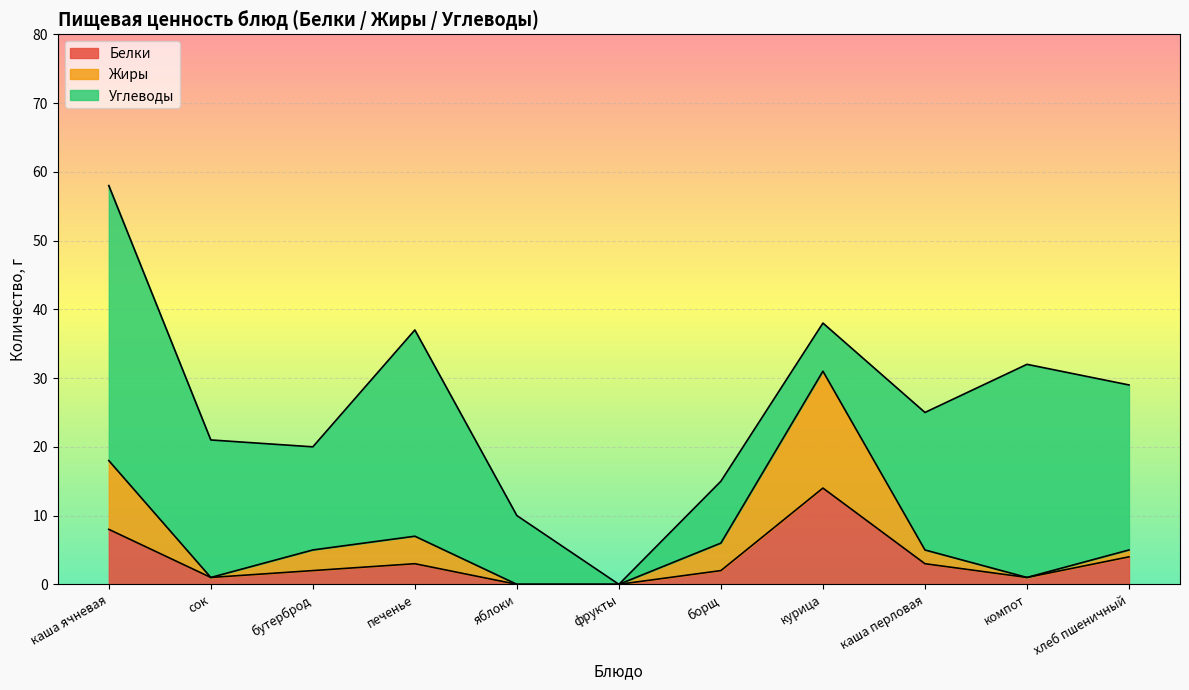

At which label does Белки first exceed 2?

каша ячневая